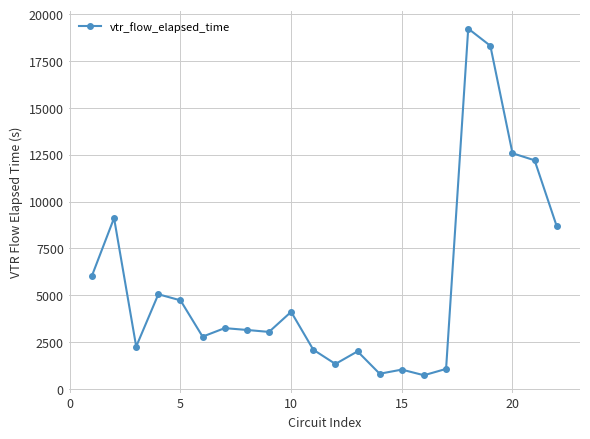

What is the maximum value shown in the chart?

19234.3